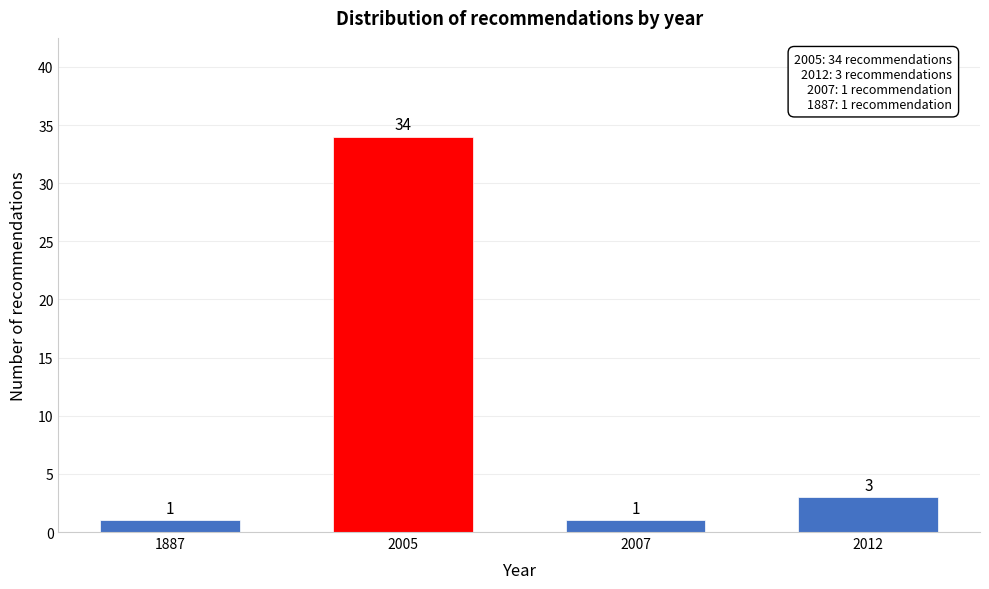

Reading right to left, what are all the values shown in this chart?

3	1	34	1